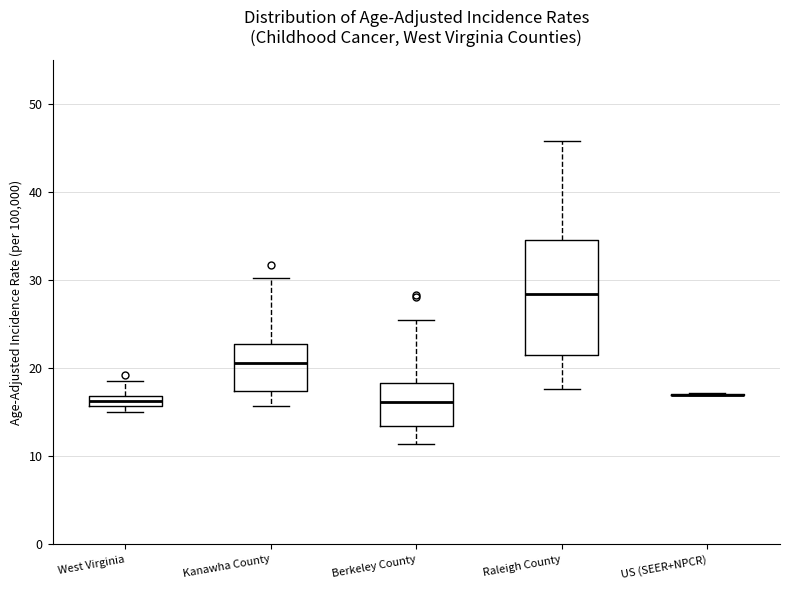

Where does the upper whisker of the box for Kanawha County end on the y-axis? The values are not printed on the chart, so give them approximately, as read against the axis.

30